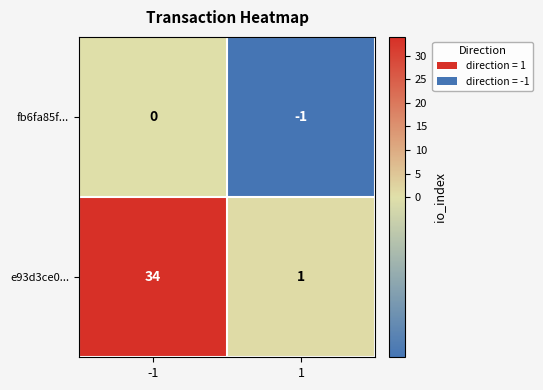

List the series in order of their overall mean, highest first.

e93d3ce0..., fb6fa85f...